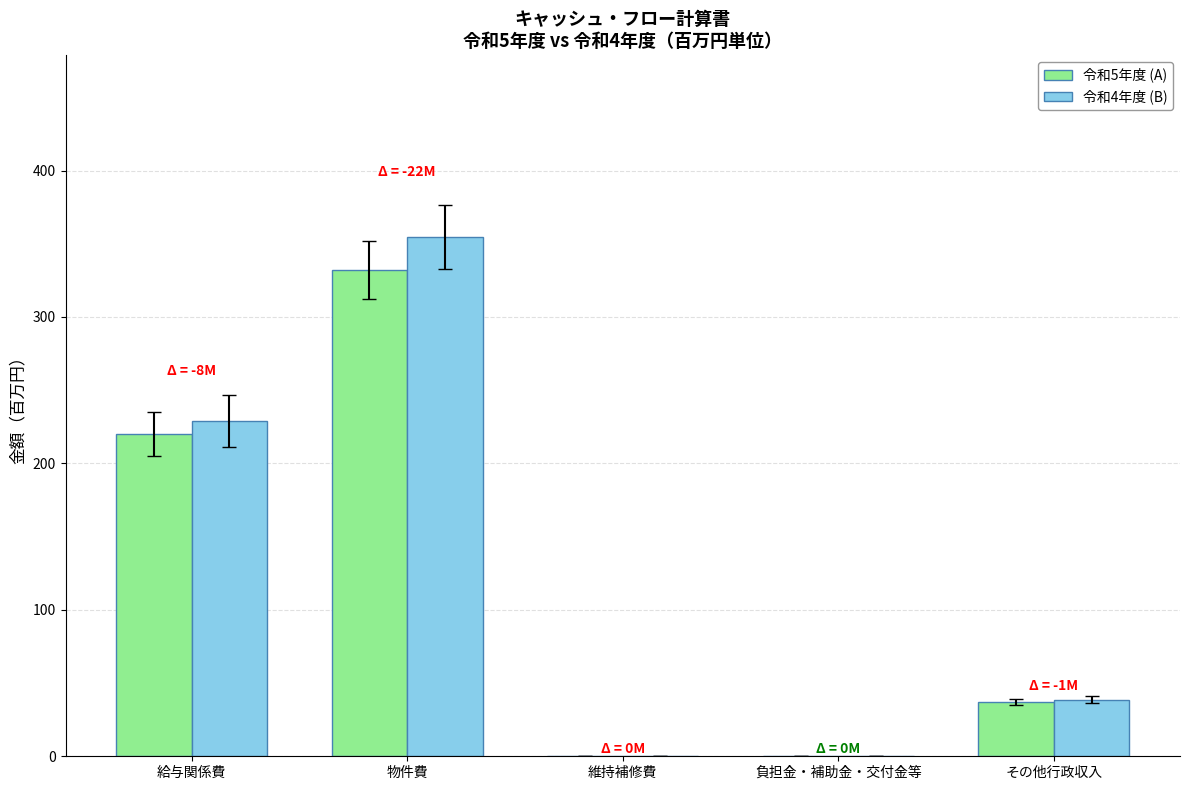

What is the average value of the 令和5年度 (A) series?

118.0